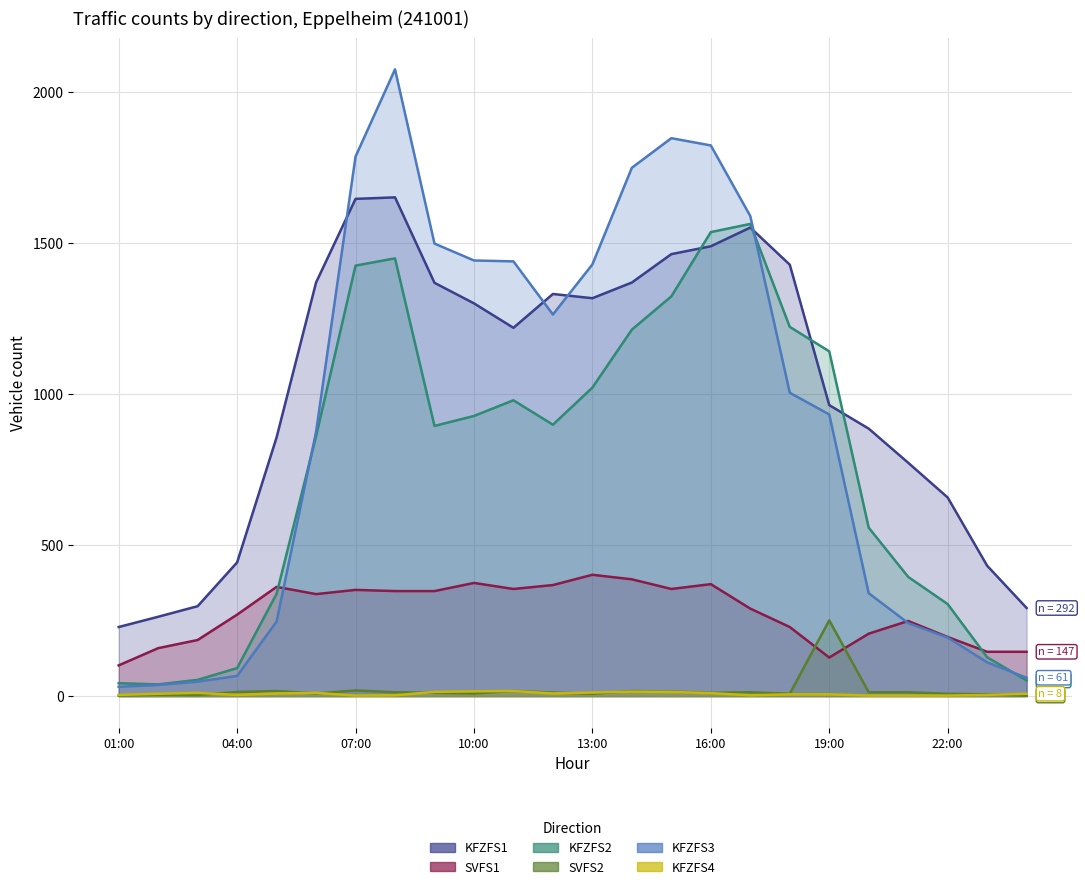

Reading left to right, list all the values displayed in this chart.

KFZFS1: 229	263	298	443	857	1370	1647	1652	1369	1301	1220	1332	1318	1370	1464	1490	1552	1429	964	886	773	658	432	292
SVFS1: 102	159	186	270	362	338	352	348	348	375	355	368	402	387	355	371	290	229	128	207	249	196	147	147
KFZFS2: 43	39	54	93	339	861	1426	1450	895	928	980	899	1022	1214	1324	1537	1564	1223	1142	558	395	305	129	52
SVFS2: 2	5	4	14	17	9	19	13	11	9	17	12	8	17	15	11	13	8	251	13	13	8	6	2
KFZFS3: 31	37	48	67	247	875	1787	2076	1499	1443	1440	1264	1430	1750	1848	1824	1590	1005	933	341	242	194	112	61
KFZFS4: 4	8	11	4	9	11	2	3	14	16	17	9	12	15	14	10	3	6	6	2	2	2	4	8